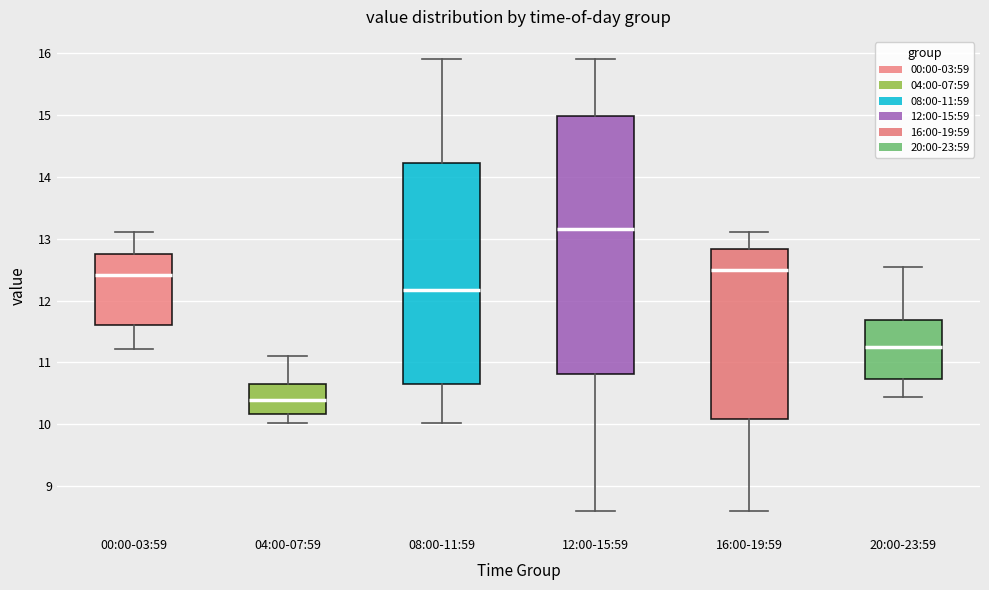

Reading left to right, transcribe this box plot: for each box, give where its median line is, the range the box spans, and where its two whiskers end, as read against the y-axis. The values are not printed on the chart, so give them approximately, as read against the axis.

00:00-03:59: median 12.4, box 11.6 to 12.8, whiskers 11.2 to 13.1
04:00-07:59: median 10.4, box 10.2 to 10.7, whiskers 10.0 to 11.1
08:00-11:59: median 12.2, box 10.7 to 14.2, whiskers 10.0 to 15.9
12:00-15:59: median 13.2, box 10.8 to 15.0, whiskers 8.6 to 15.9
16:00-19:59: median 12.5, box 10.1 to 12.8, whiskers 8.6 to 13.1
20:00-23:59: median 11.3, box 10.7 to 11.7, whiskers 10.4 to 12.6